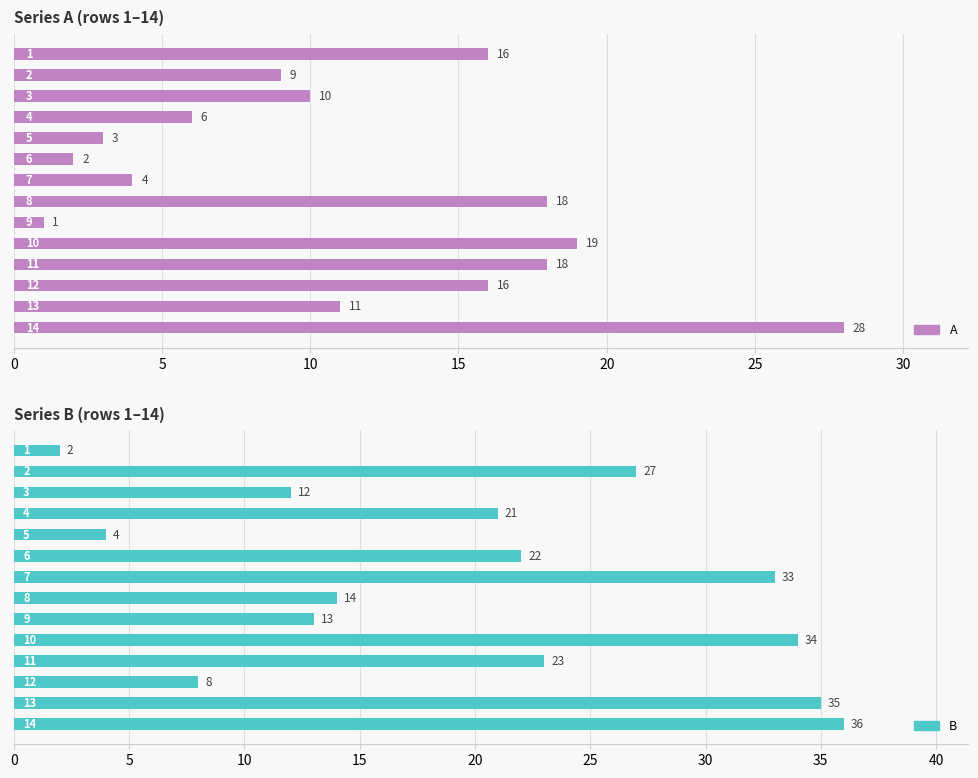

How many series are shown in this chart?

2